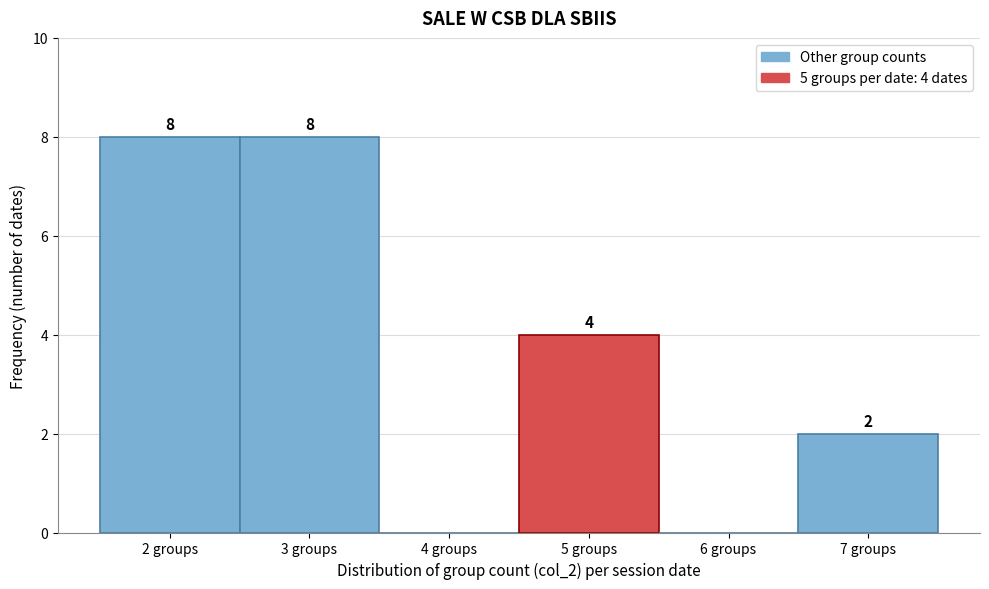

Reading right to left, extract all data points from this chart.

7 groups=2	6 groups=0	5 groups=4	4 groups=0	3 groups=8	2 groups=8